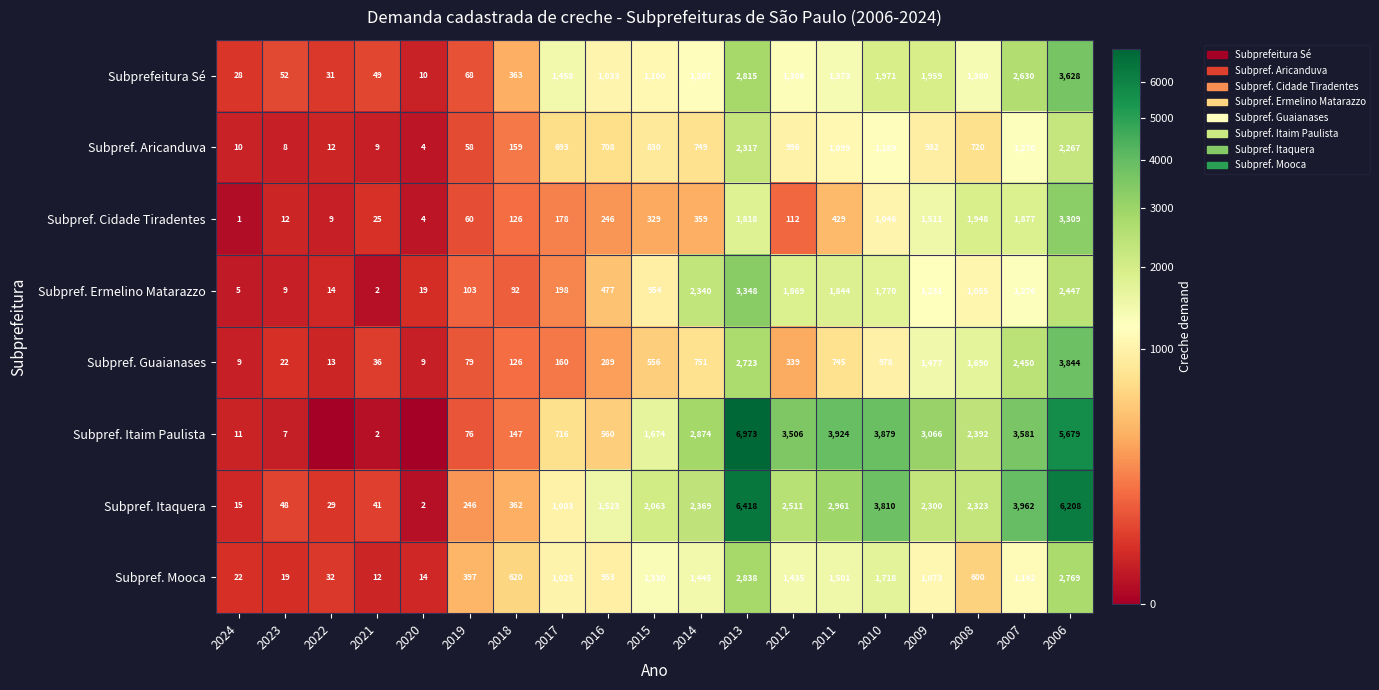

What is the difference between the Subpref. Itaquera values at 2014 and 2012?

142